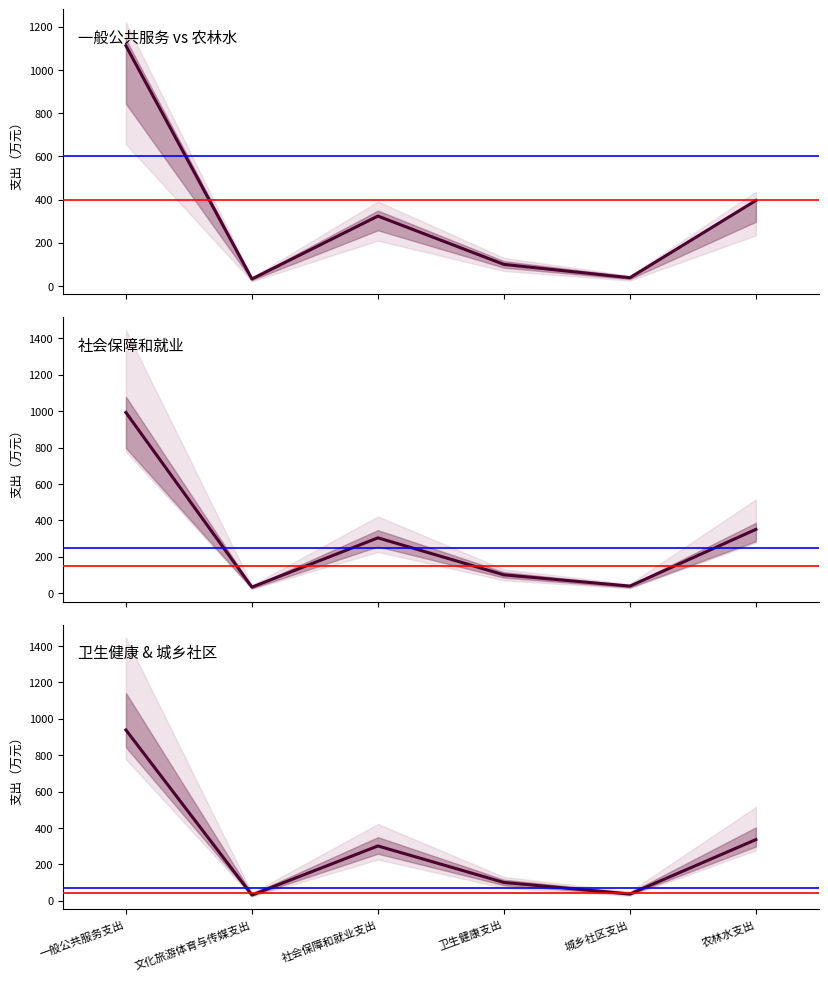

What position from the left is 社会保障和就业支出?

3